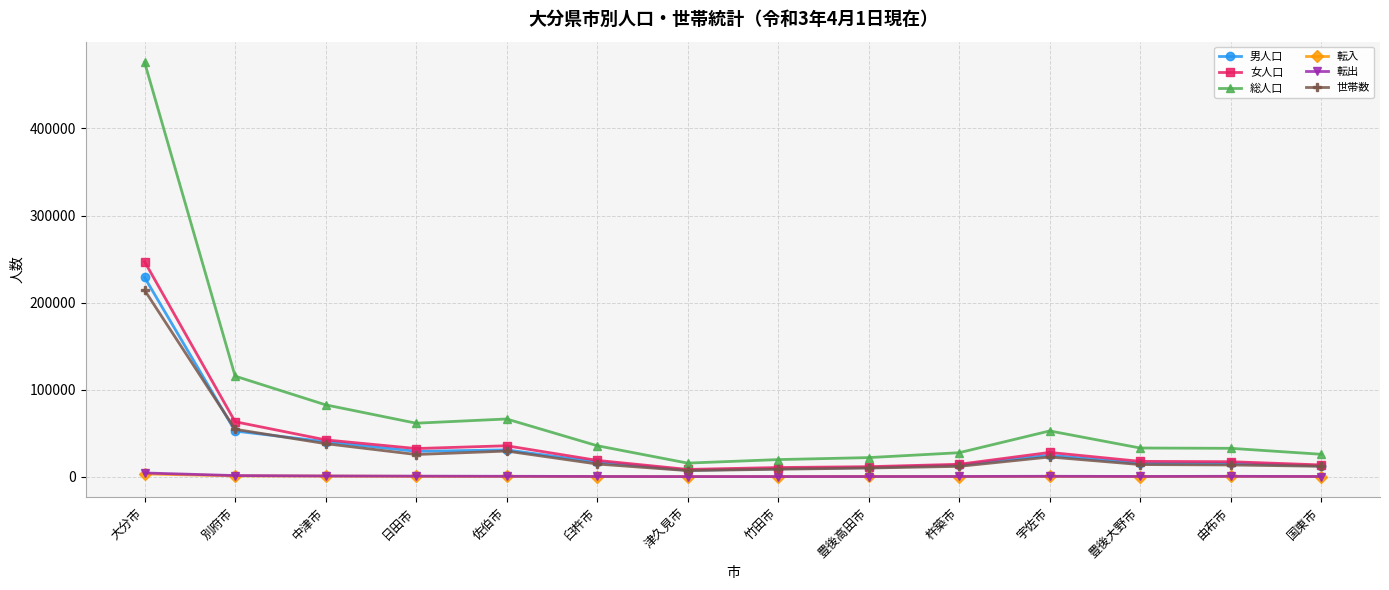

Which series has the widest spread of values?

総人口